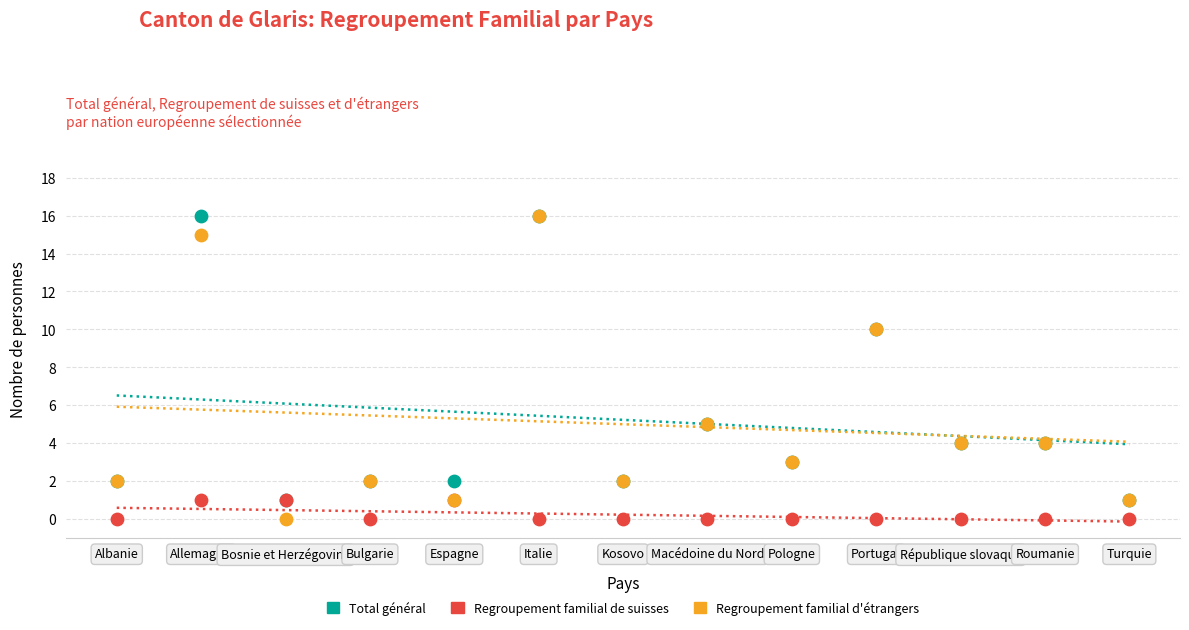

What are all the series names shown in the legend?

Total général, Regroupement familial de suisses, Regroupement familial d'étrangers